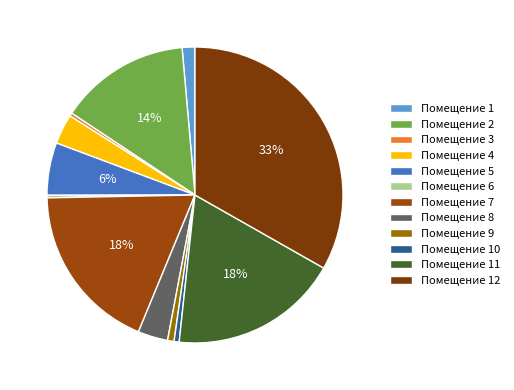

How many slices are in this pie chart?

12